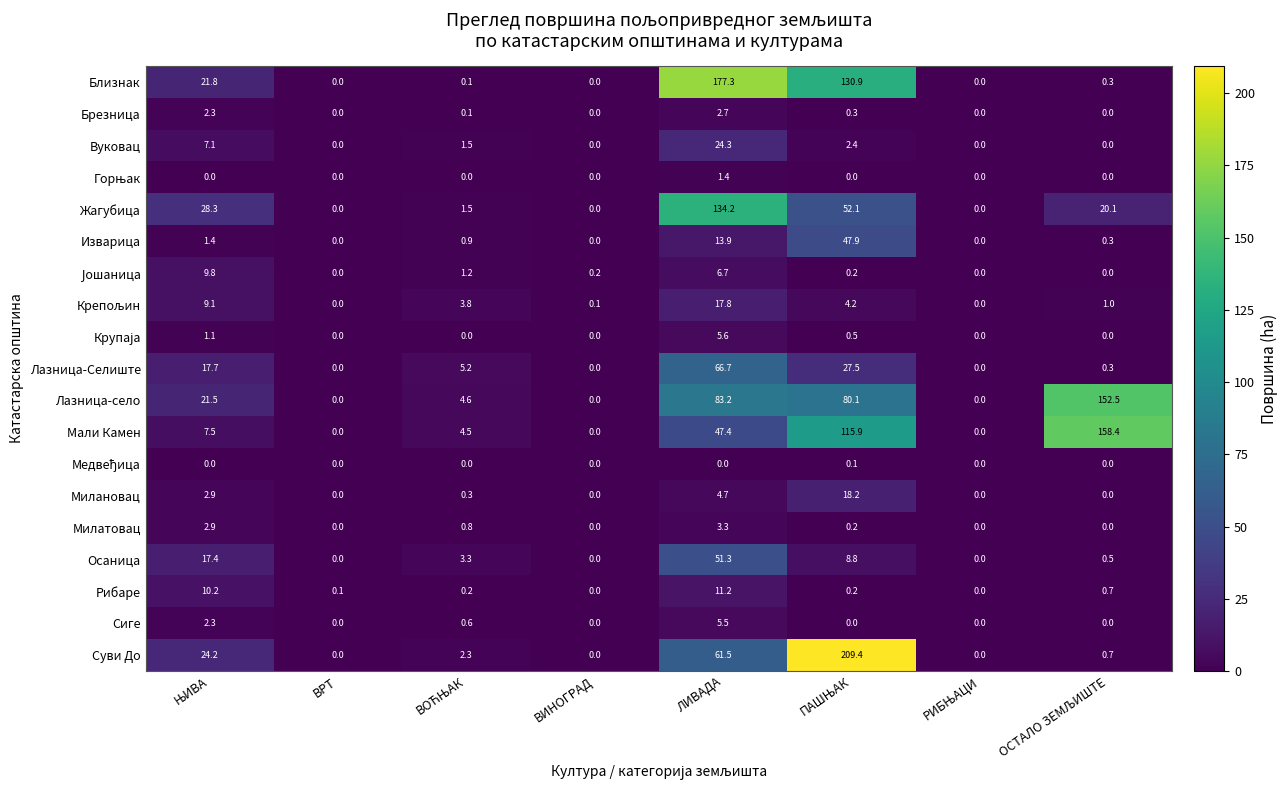

Which series has the largest total across all categories?

Лазница-село